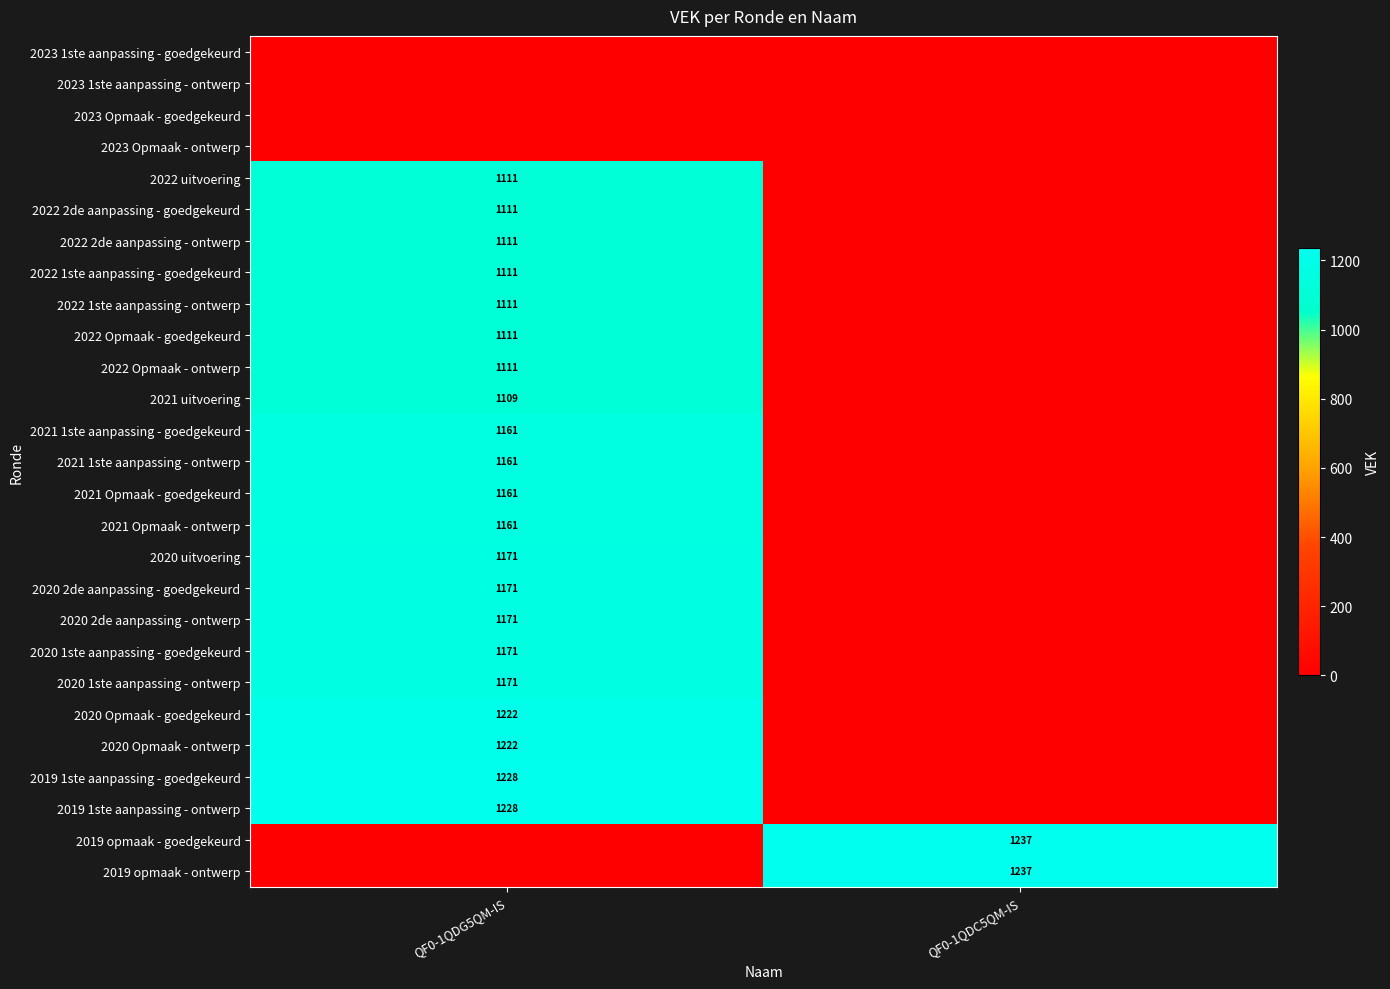

The value of 2021 1ste aanpassing - ontwerp at QF0-1QDG5QM-IS is 1719. True or false?

False